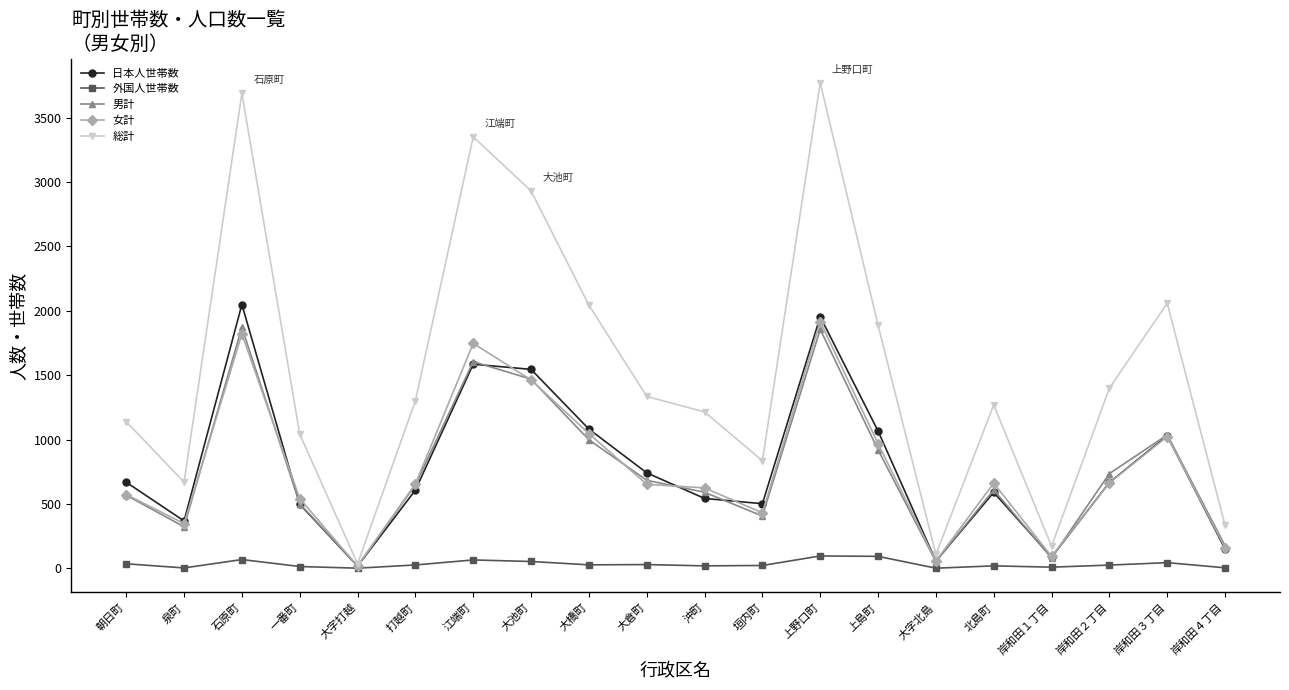

Is it true that 男計 equals 608 at 北島町?

True